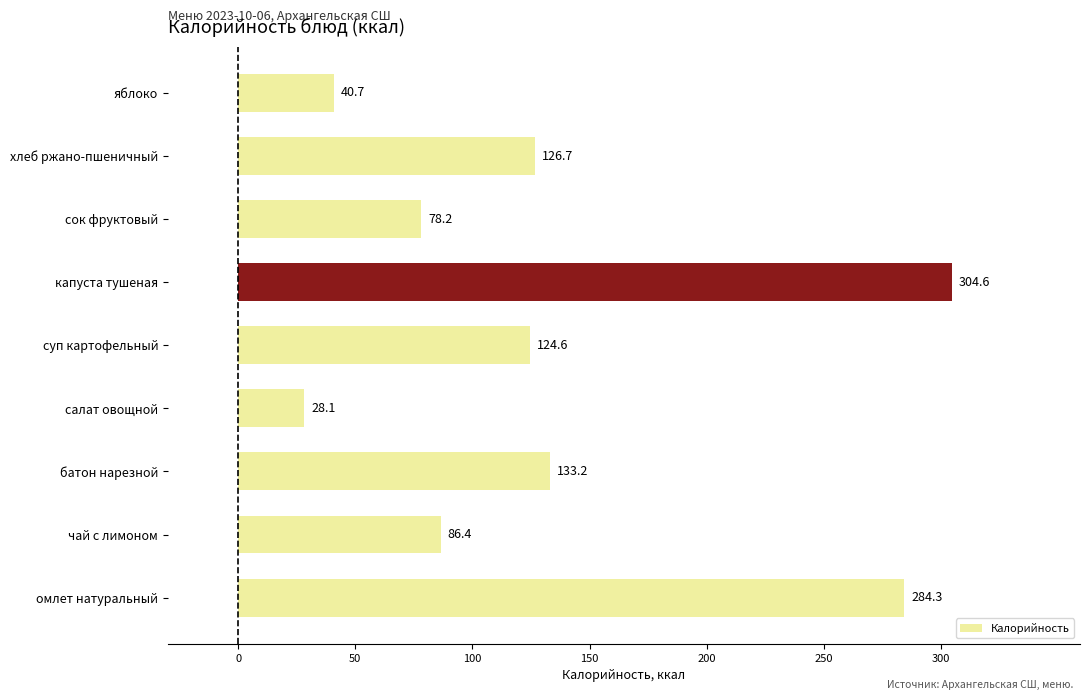

Approximately how many times larger is the value at чай с лимоном compared to капуста тушеная?

0.3